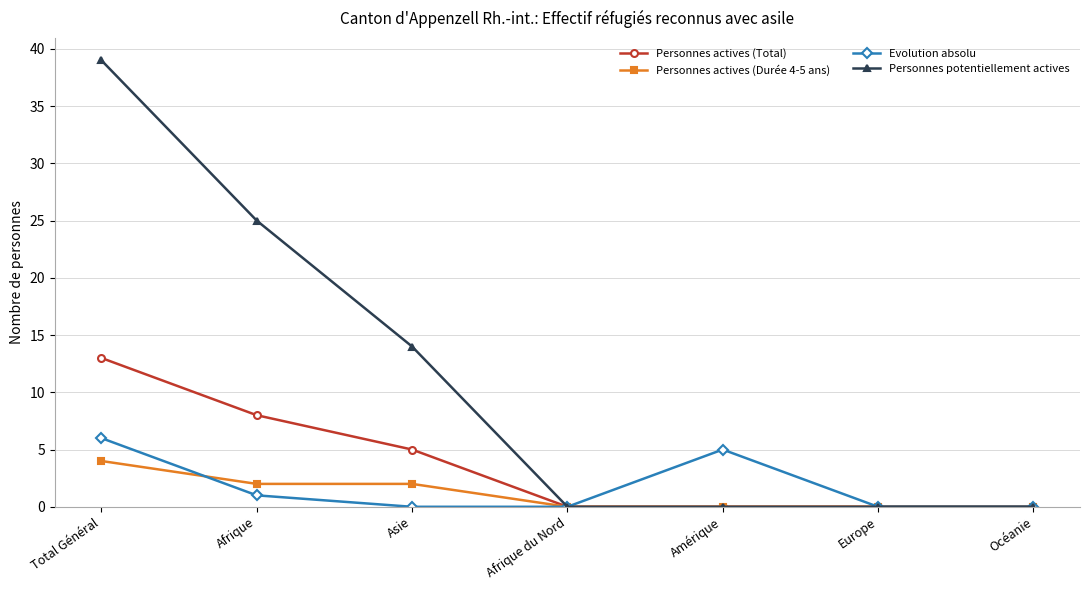

Reading left to right, transcribe all the data shown in this chart.

Personnes actives (Total): Total Général=13	Afrique=8	Asie=5	Afrique du Nord=0	Amérique=0	Europe=0	Océanie=0
Personnes actives (Durée 4-5 ans): Total Général=4	Afrique=2	Asie=2	Afrique du Nord=0	Amérique=0	Europe=0	Océanie=0
Evolution absolu: Total Général=6	Afrique=1	Asie=0	Afrique du Nord=0	Amérique=5	Europe=0	Océanie=0
Personnes potentiellement actives: Total Général=39	Afrique=25	Asie=14	Afrique du Nord=0	Amérique=0	Europe=0	Océanie=0